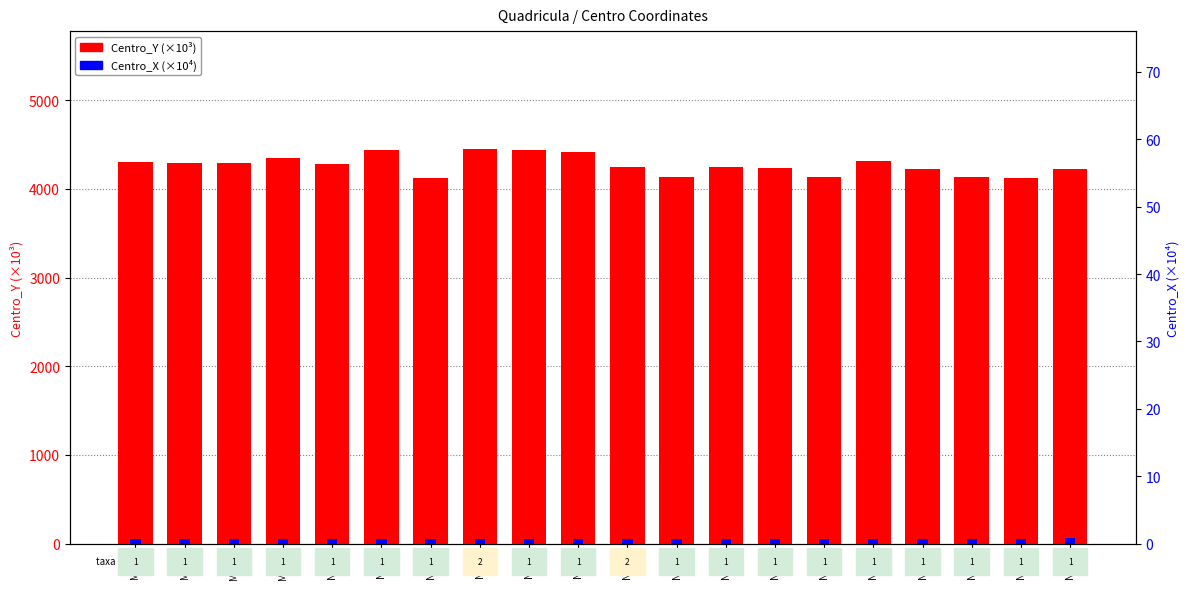

What is the lowest value of the Centro_Y (×10³) series?

4125.0